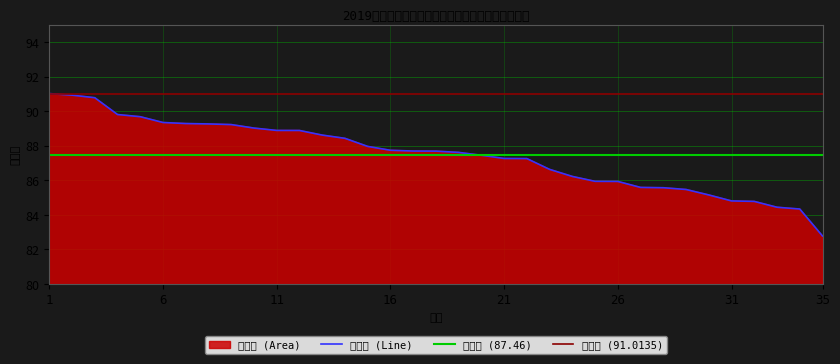

Does the chart display data point markers on the line(s)?

No